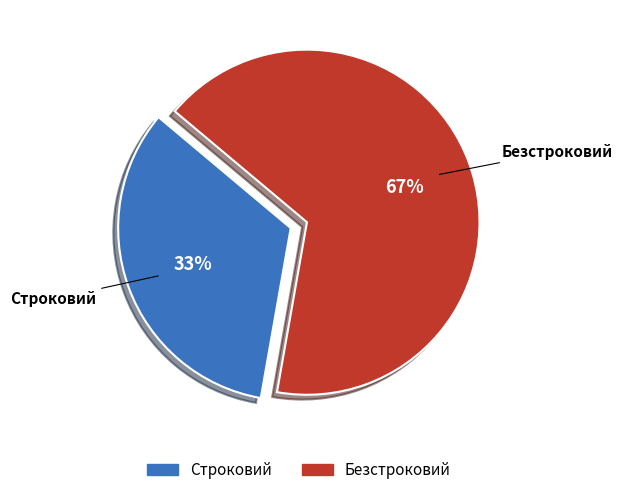

To the nearest percent, what portion does Безстроковий represent?

67%